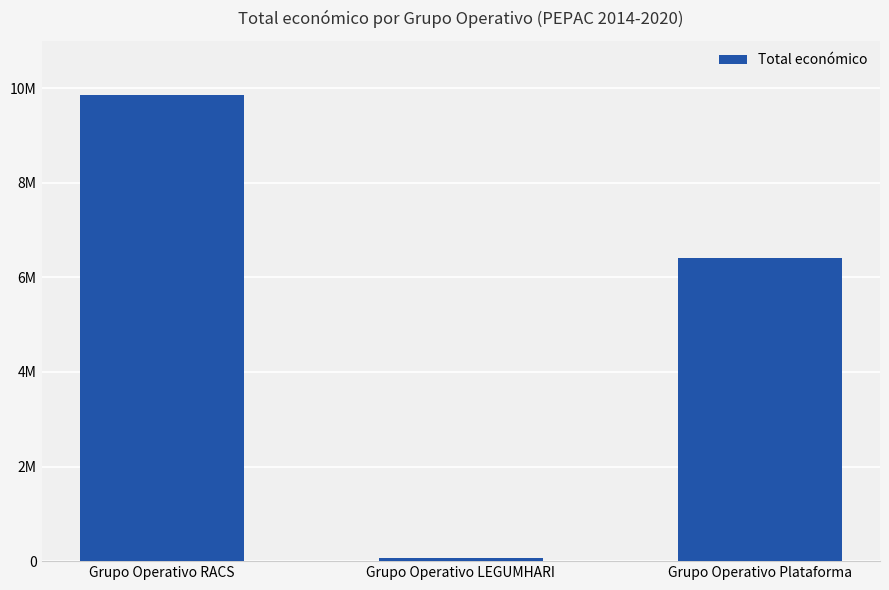

What is the sum of all values?

16306707